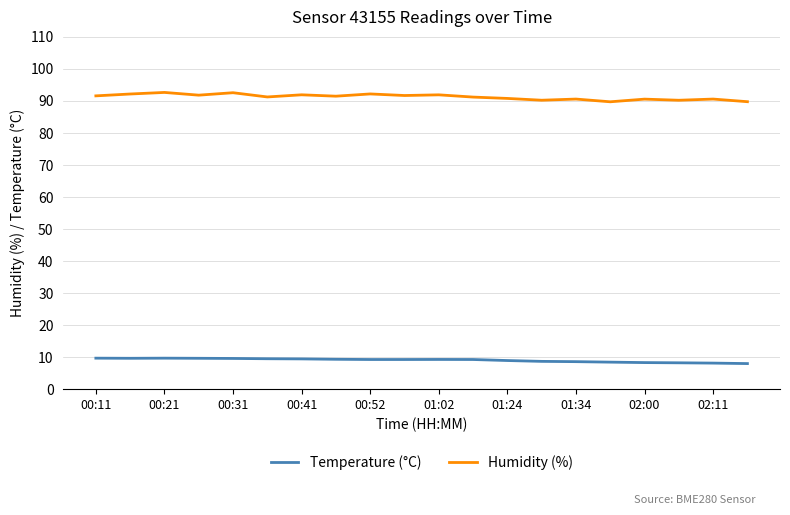

Rank the series by their maximum value, from lowest to highest.

Temperature (°C), Humidity (%)